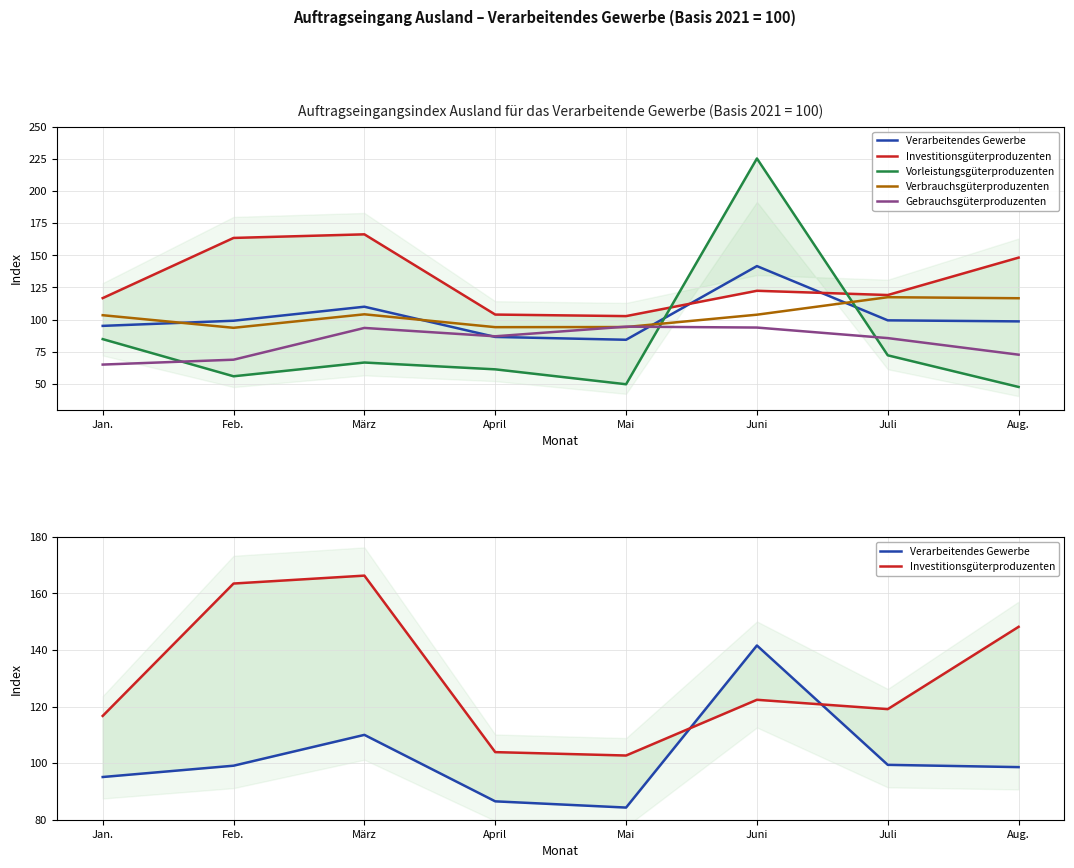

Where do Gebrauchsgüterproduzenten and Verarbeitendes Gewerbe first cross each other?

März and April